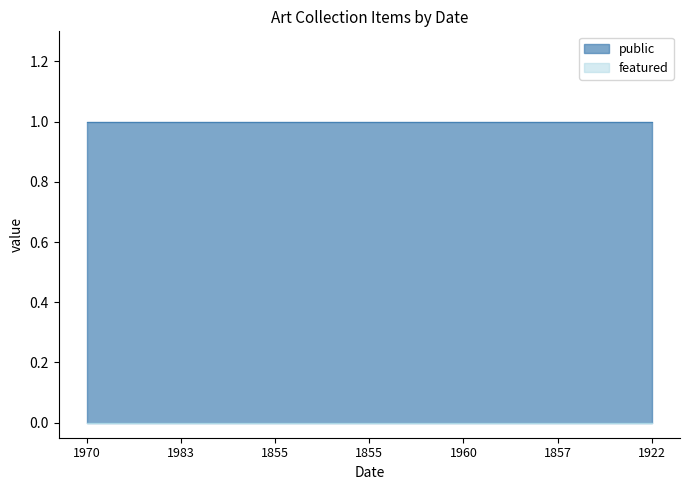

Is the value of public at 1855 greater than the value of featured at 1857?

Yes